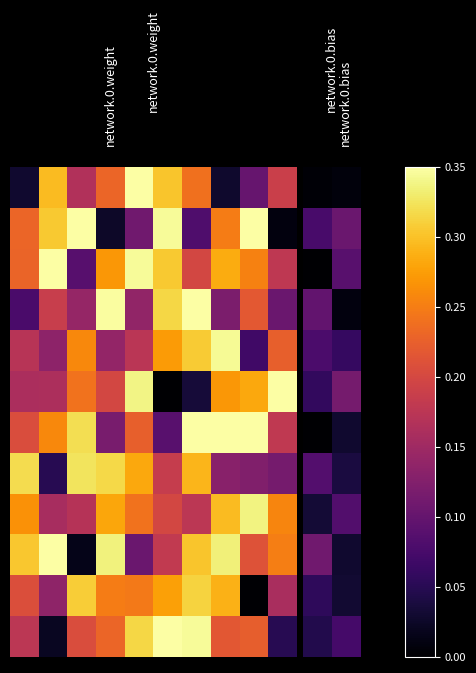

What is the total value across all series at 0?

0.6